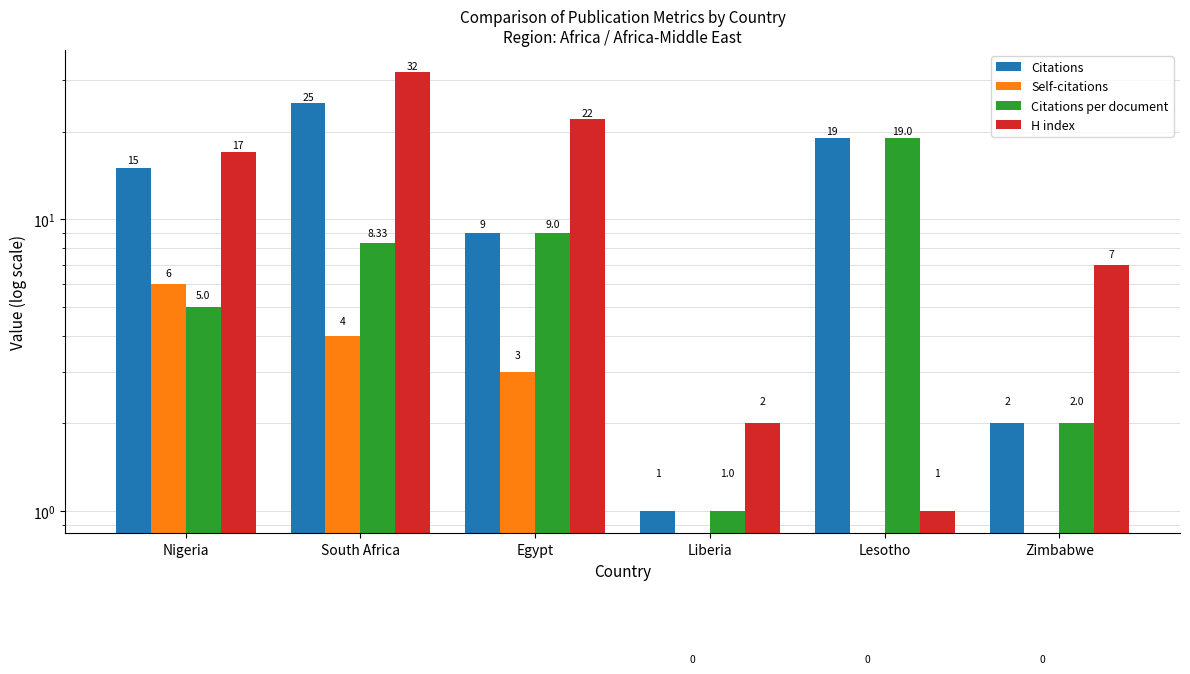

What is the value of the H index bar at the 2nd from the left?

32.0